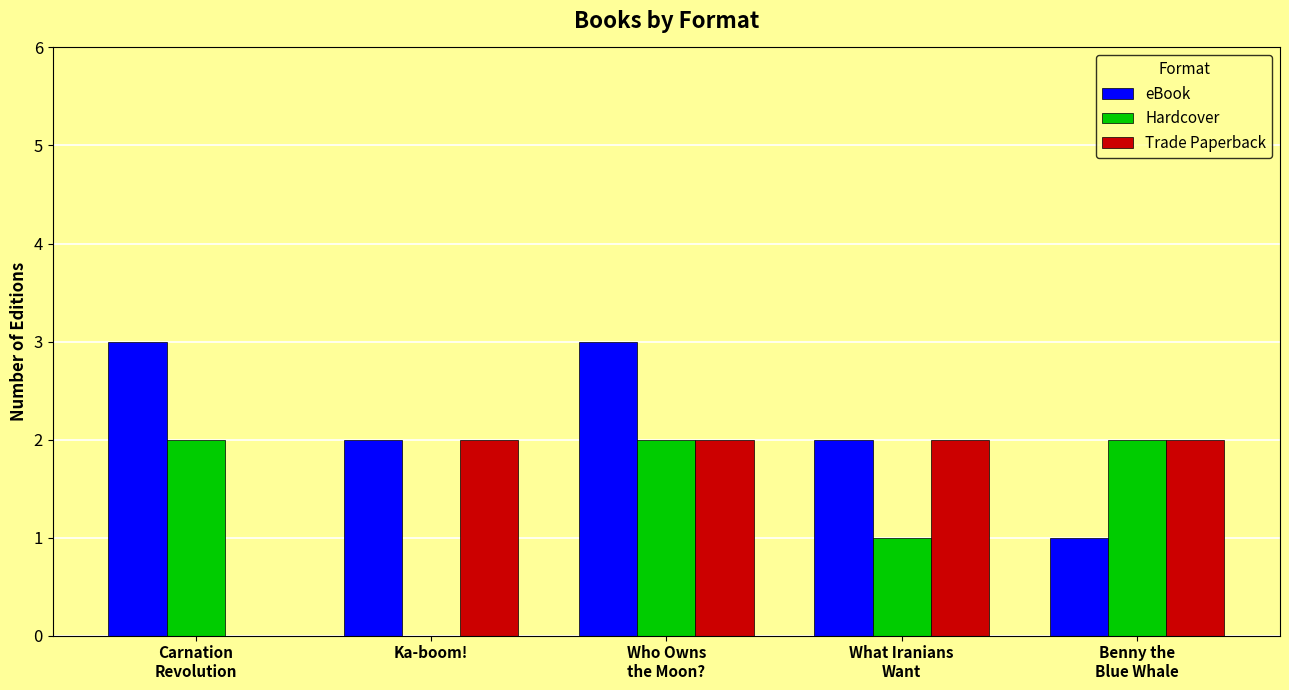

What is the total value across all series at Carnation
Revolution?

5